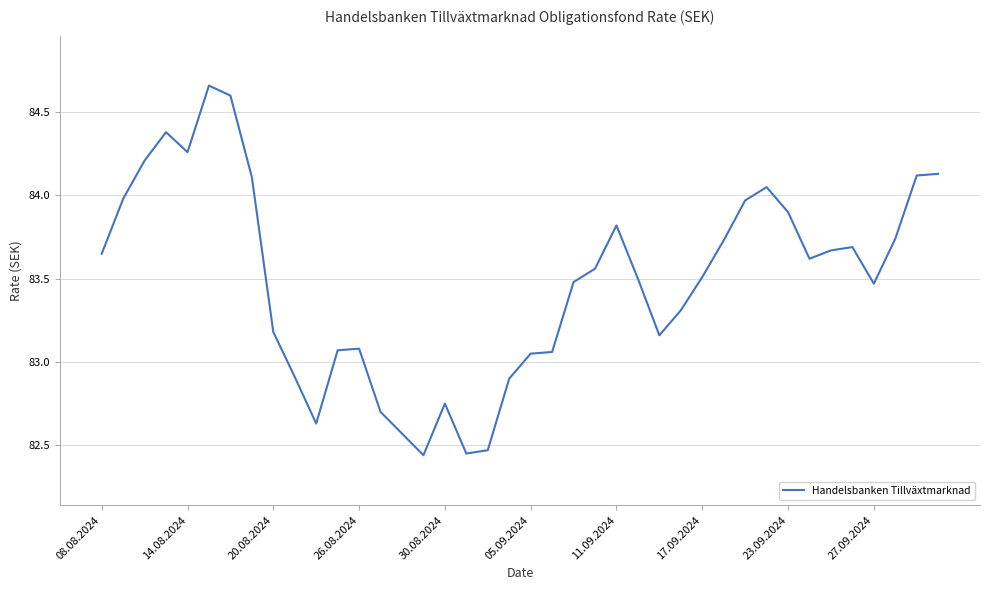

What is the difference between the maximum and minimum values?

2.2